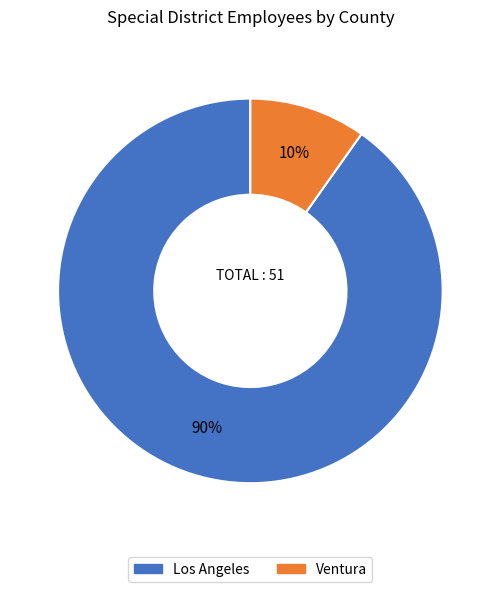

Does any single category account for the majority?

Yes